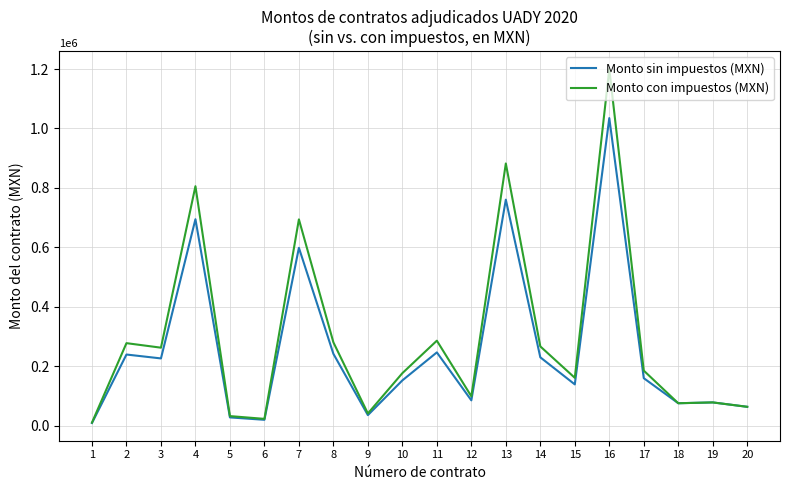

At which label does Monto con impuestos (MXN) first exceed 185028?

2